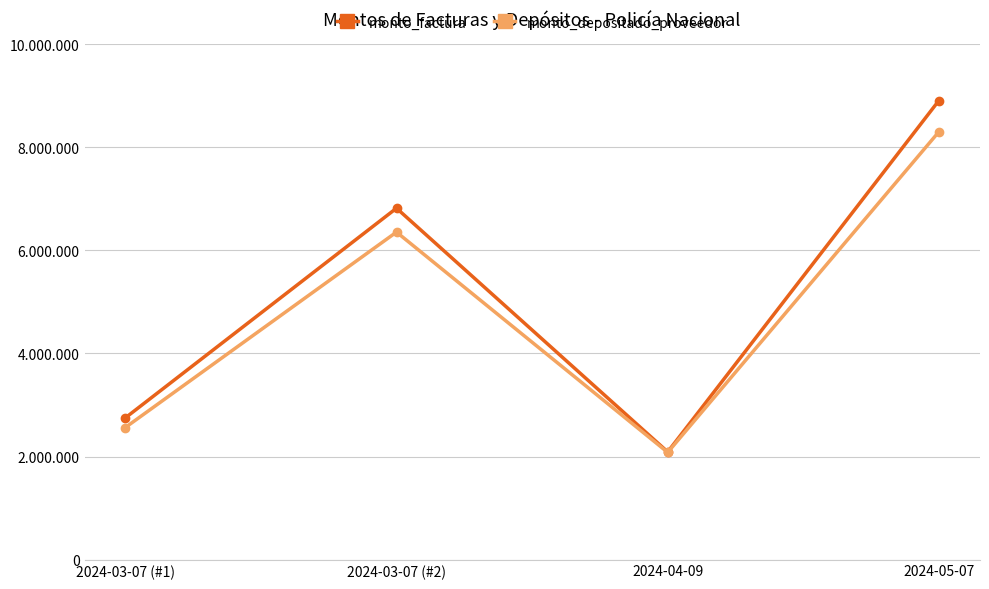

What is the smallest value displayed?

2080500